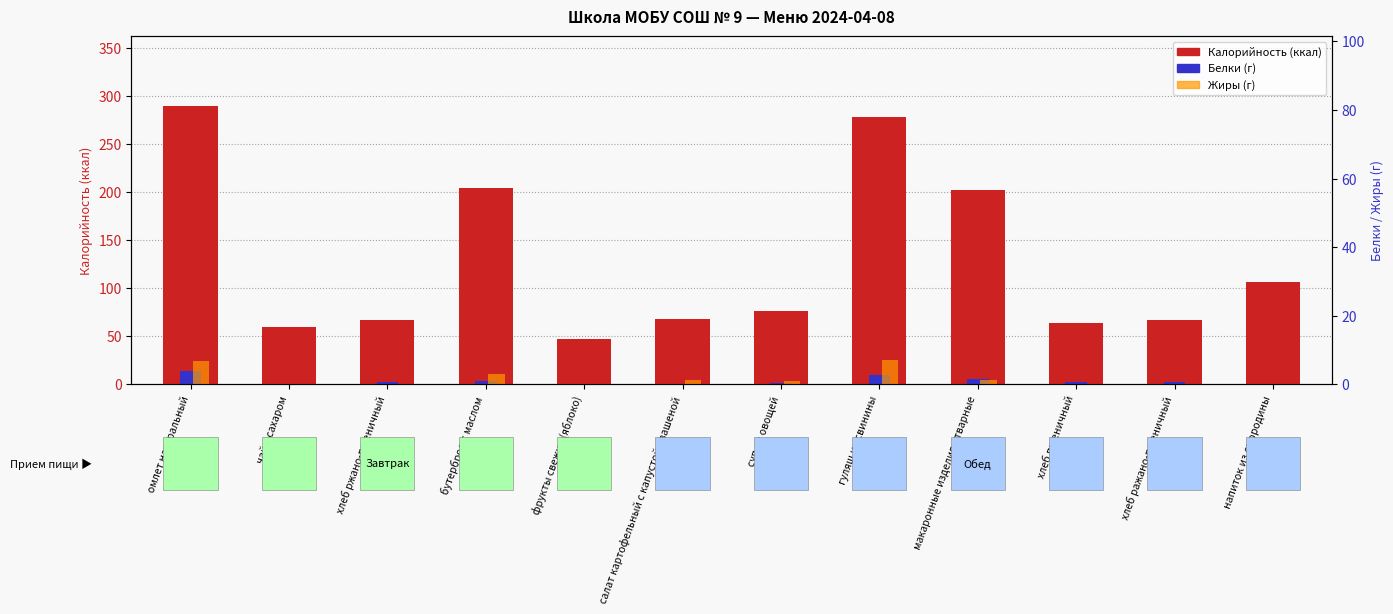

At гуляш из свинины, list the series in order from largest to smallest.

Калорийность, Жиры, Белки